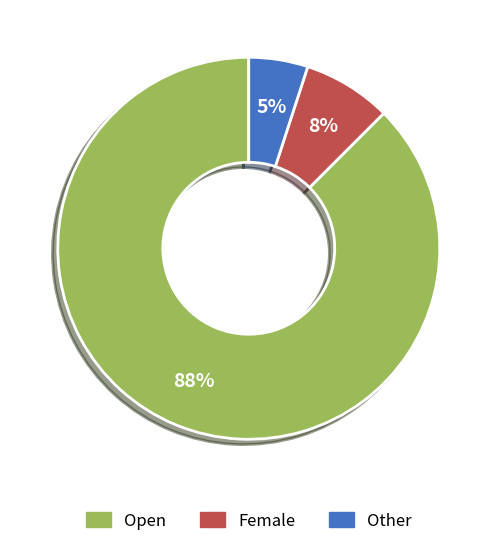

To the nearest percent, what is the average slice percentage?

33%